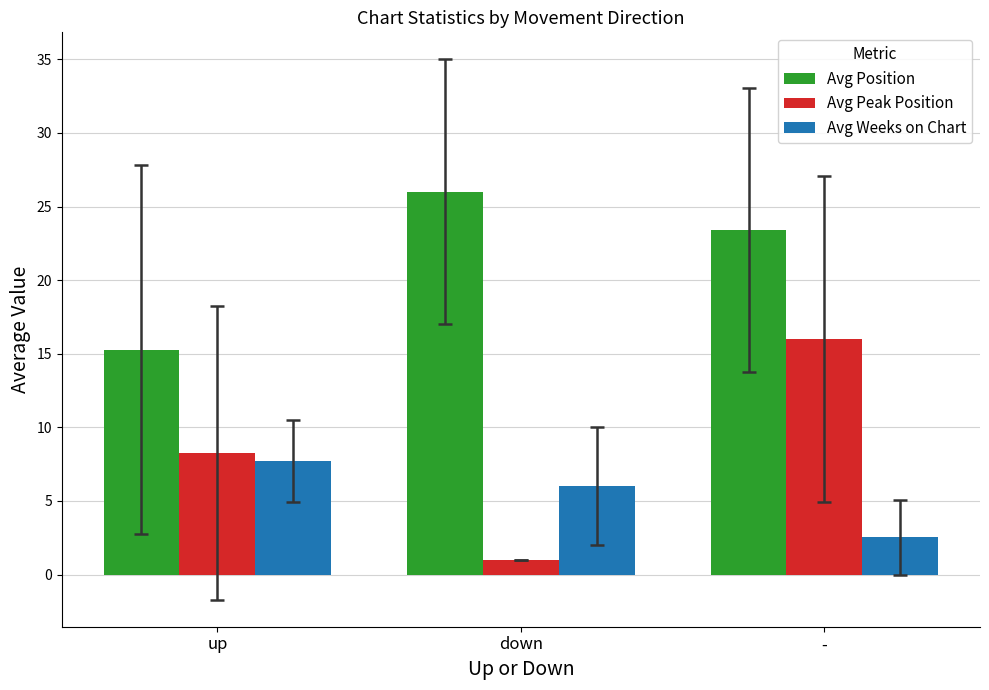

At down, list the series in order from smallest to largest.

Avg Peak Position, Avg Weeks on Chart, Avg Position